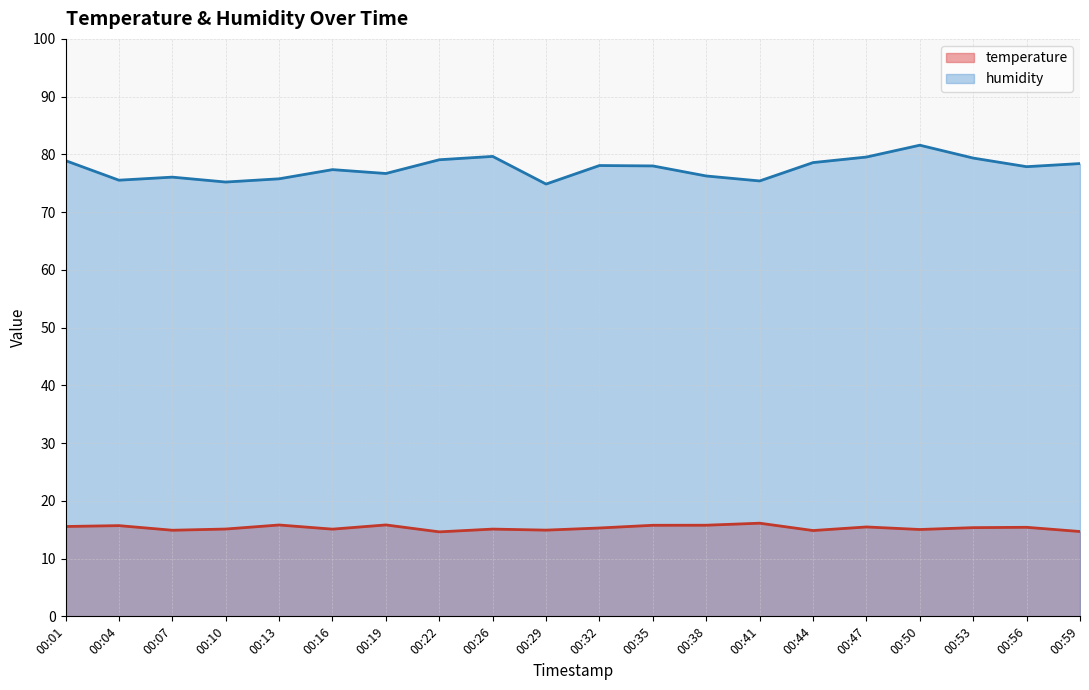

Rank the categories by humidity value from lowest to highest.

00:29, 00:10, 00:41, 00:04, 00:13, 00:07, 00:38, 00:19, 00:16, 00:56, 00:35, 00:32, 00:59, 00:44, 00:01, 00:22, 00:53, 00:47, 00:26, 00:50